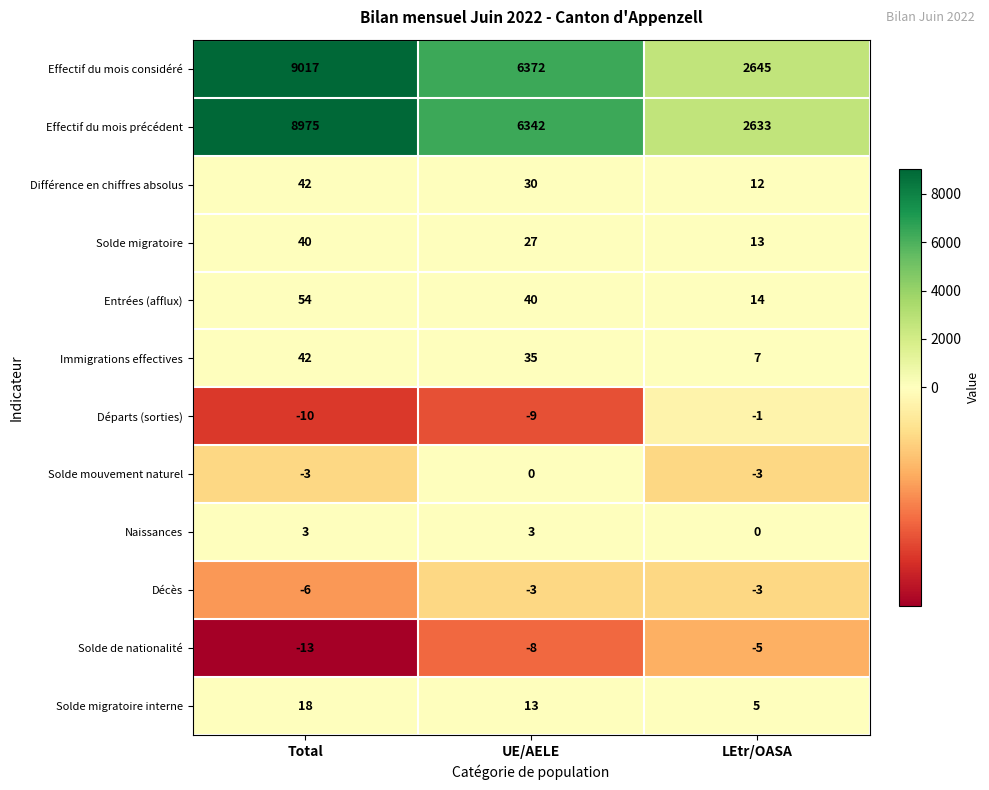

How many Entrées (afflux) values are between 14 and 54?

3